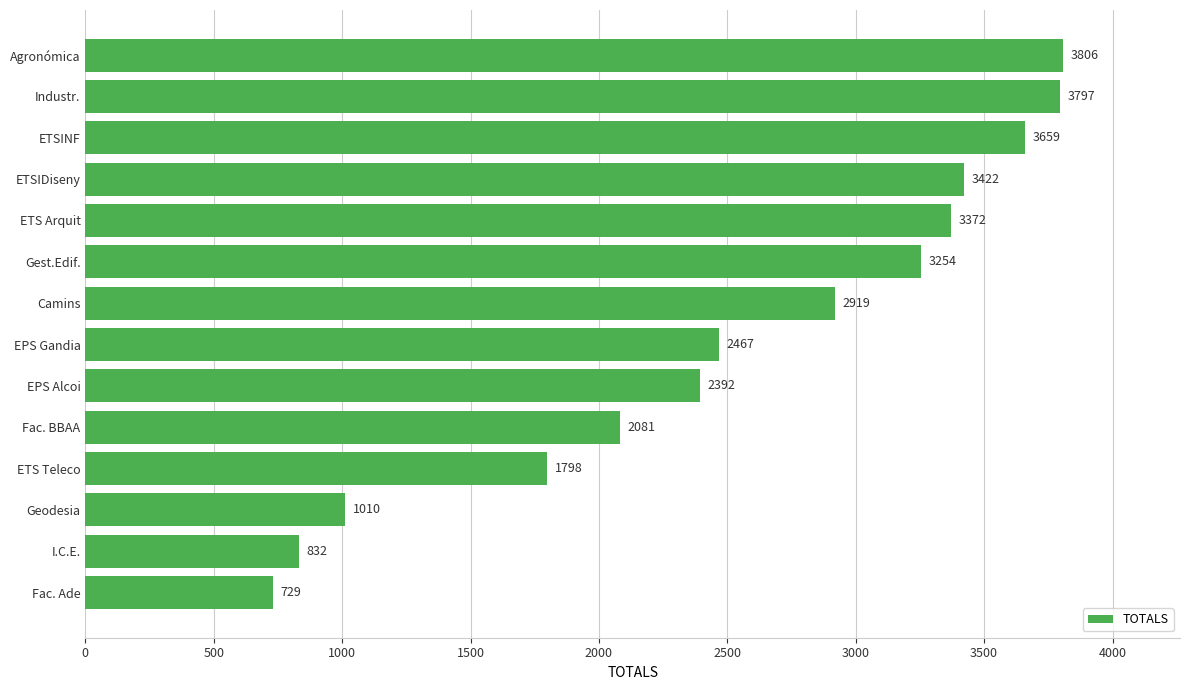

What is the ratio of the value at ETSIDiseny to the value at ETSINF?

0.9